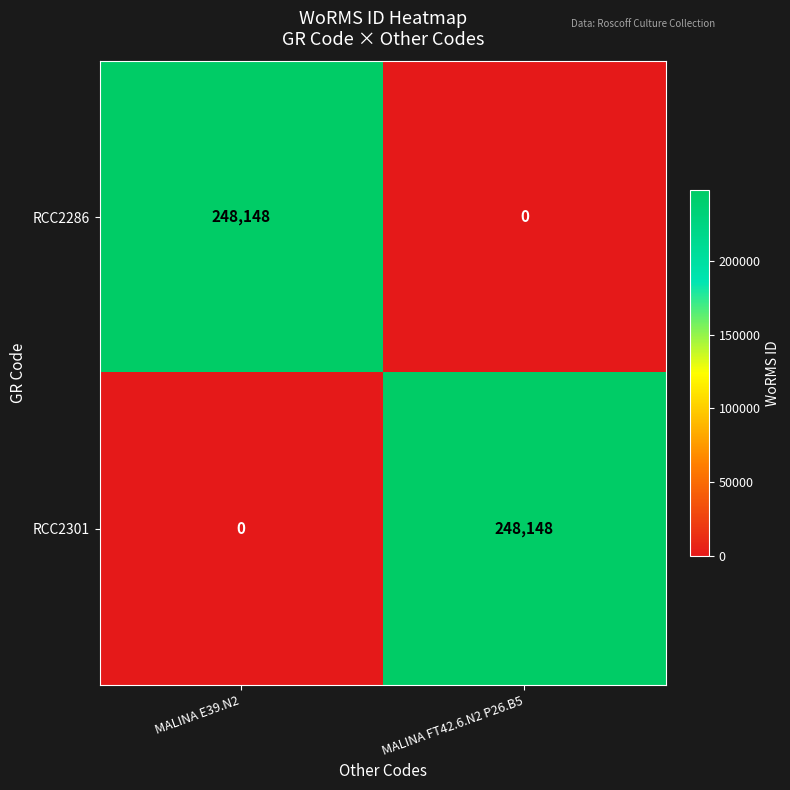

How many categories are shown in the chart?

2